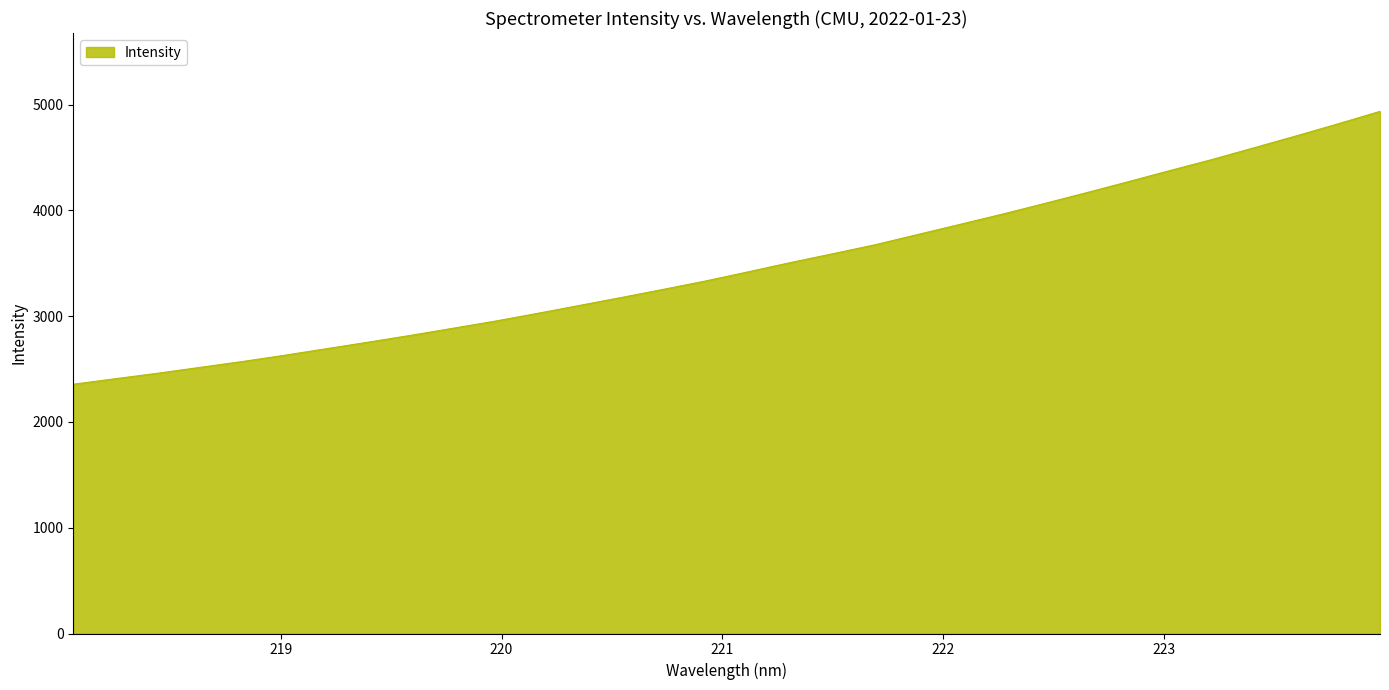

What is the minimum value shown in the chart?

2356.7